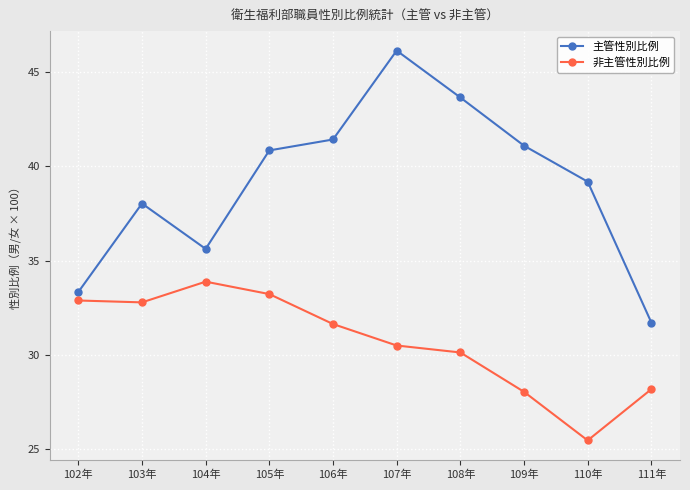

Which series has the widest spread of values?

主管性別比例